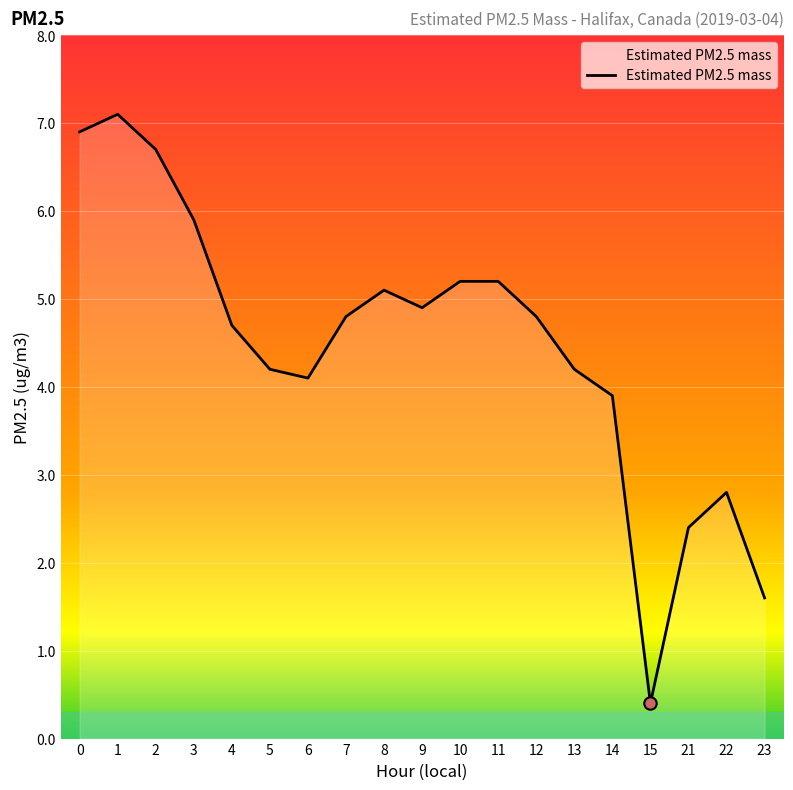

What is the ratio of the value at 21 to the value at 12?

0.5